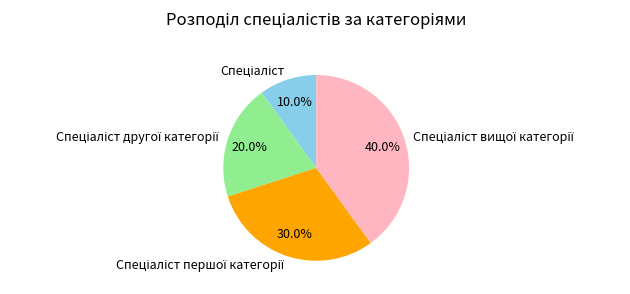

Is there any slice that represents more than half of the pie?

No